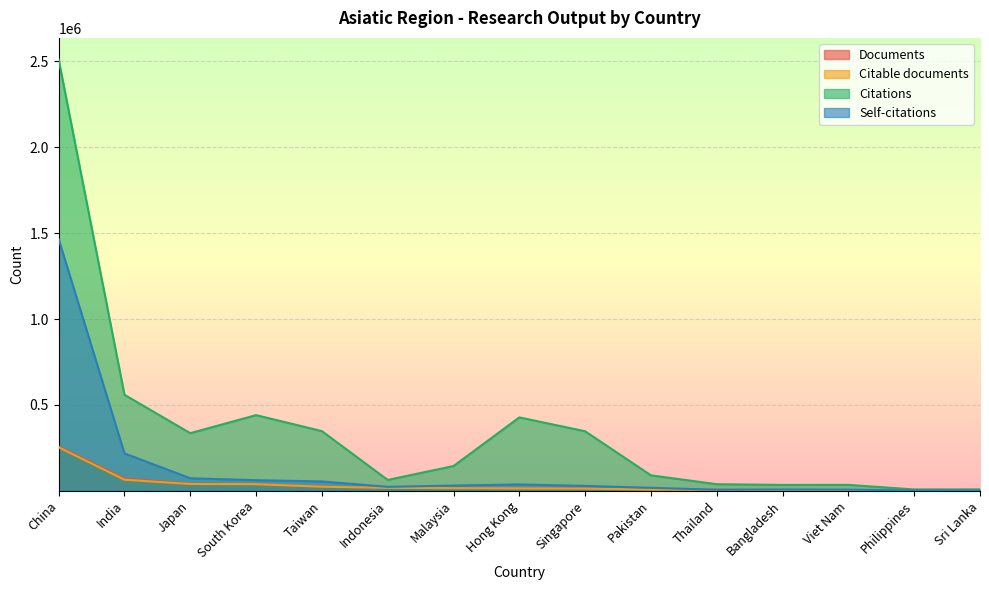

Rank the categories by Citations value from lowest to highest.

Philippines, Sri Lanka, Bangladesh, Viet Nam, Thailand, Indonesia, Pakistan, Malaysia, Japan, Singapore, Taiwan, Hong Kong, South Korea, India, China